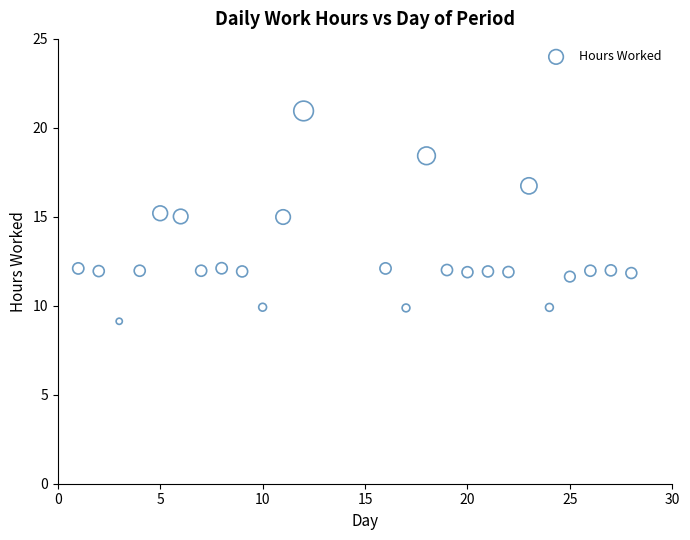

What is the range of Y values (max minus min)?

11.8